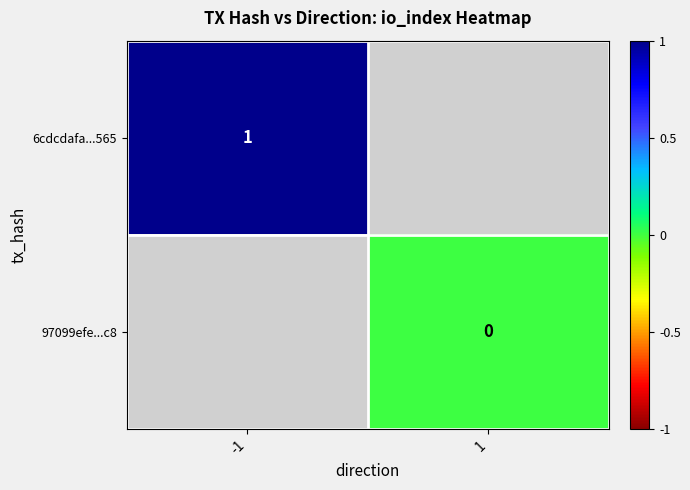

At 1, list the series in order from largest to smallest.

6cdcdafa...565, 97099efe...c8